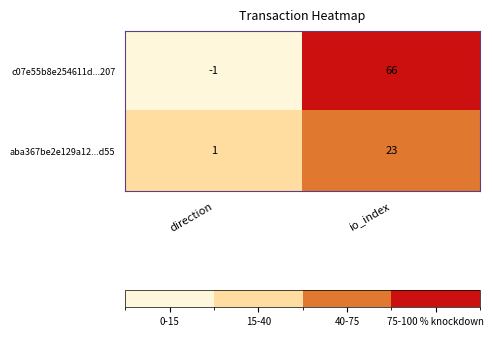

Which series has the widest spread of values?

c07e55b8e254611d...207